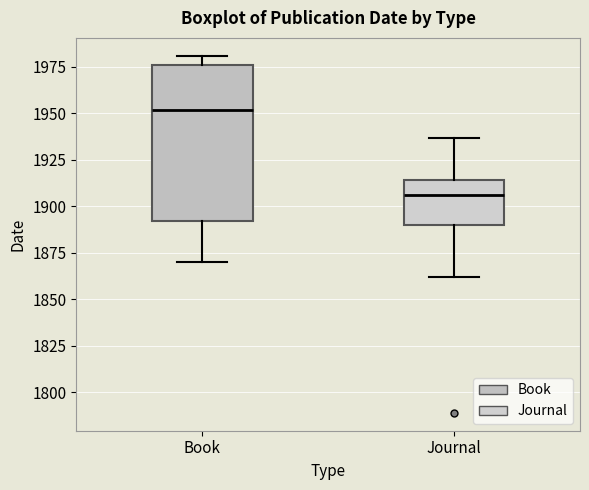

Comparing the boxes themselves (not the whiskers), which one is the tallest?

Book